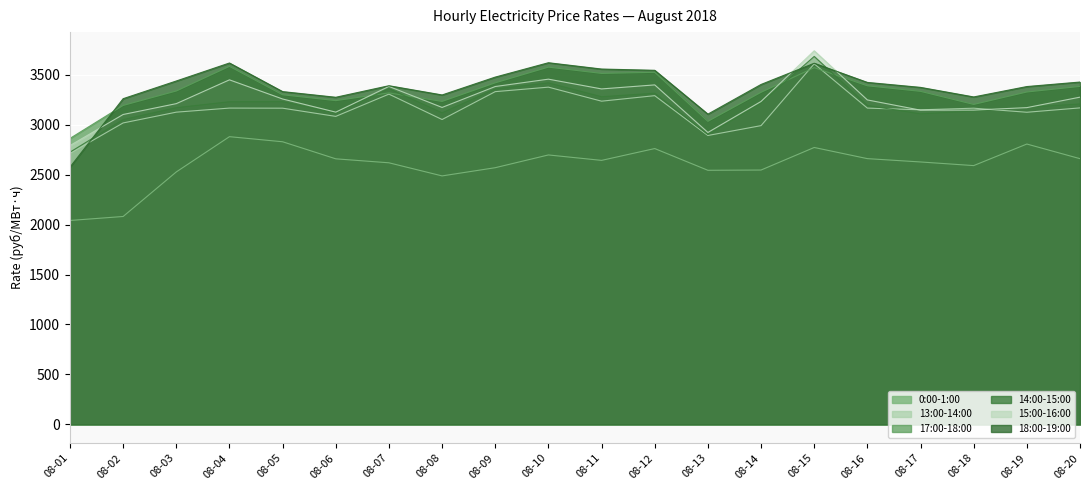

Reading left to right, list all the values displayed in this chart.

0:00-1:00: 2041.5	2081.4	2527.6	2880.6	2829.6	2658.7	2619.0	2487.7	2569.9	2697.6	2643.2	2761.6	2543.9	2546.6	2772.3	2660.7	2627.4	2590.9	2806.8	2660.3
13:00-14:00: 2712.8	3018.1	3126.1	3166.8	3165.8	3083.7	3306.6	3052.3	3331.4	3376.4	3235.9	3291.1	2892.4	2991.1	3609.9	3166.7	3149.6	3165.6	3125.0	3168.8
17:00-18:00: 2863.1	3193.3	3337.8	3584.3	3299.9	3241.4	3318.8	3233.3	3419.7	3576.7	3513.9	3524.9	3034.1	3324.9	3571.6	3389.9	3334.3	3203.3	3327.8	3383.8
14:00-15:00: 2725.3	3051.4	3170.6	3230.1	3230.6	3116.7	3361.5	3119.2	3357.9	3419.1	3280.2	3315.6	2902.2	3216.9	3683.8	3192.9	3109.0	3137.3	3174.4	3208.0
15:00-16:00: 2791.5	3102.7	3211.3	3449.5	3257.8	3126.1	3383.4	3173.3	3382.7	3456.4	3358.6	3398.9	2922.7	3233.2	3740.4	3248.4	3146.0	3146.8	3171.4	3276.2
18:00-19:00: 2575.3	3260.9	3438.0	3618.2	3331.7	3275.0	3390.6	3298.2	3477.1	3620.8	3557.6	3545.1	3106.2	3403.3	3615.8	3423.8	3374.1	3278.3	3382.4	3427.6